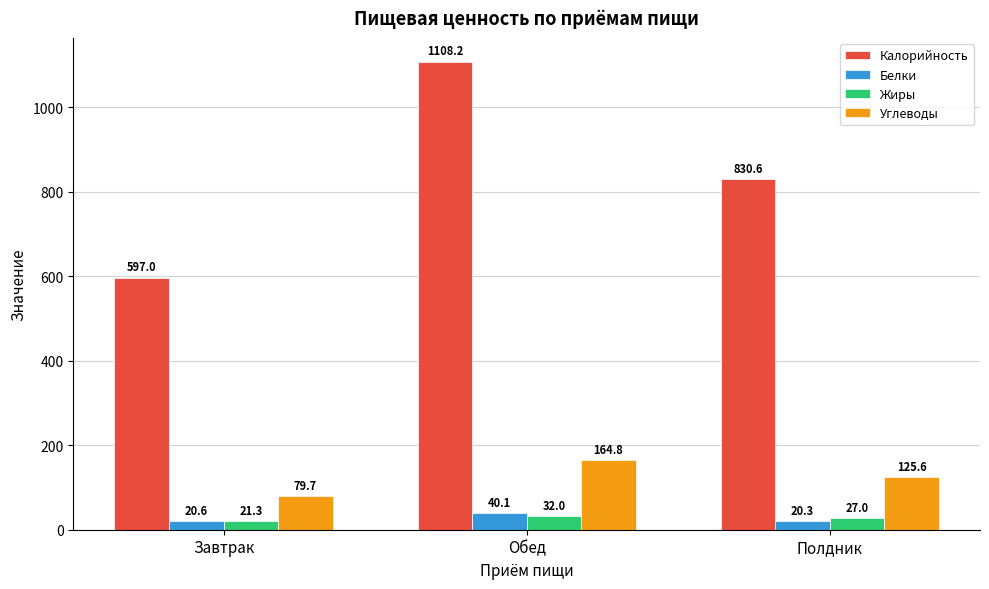

Where is Белки nearest to the value 30?

Завтрак